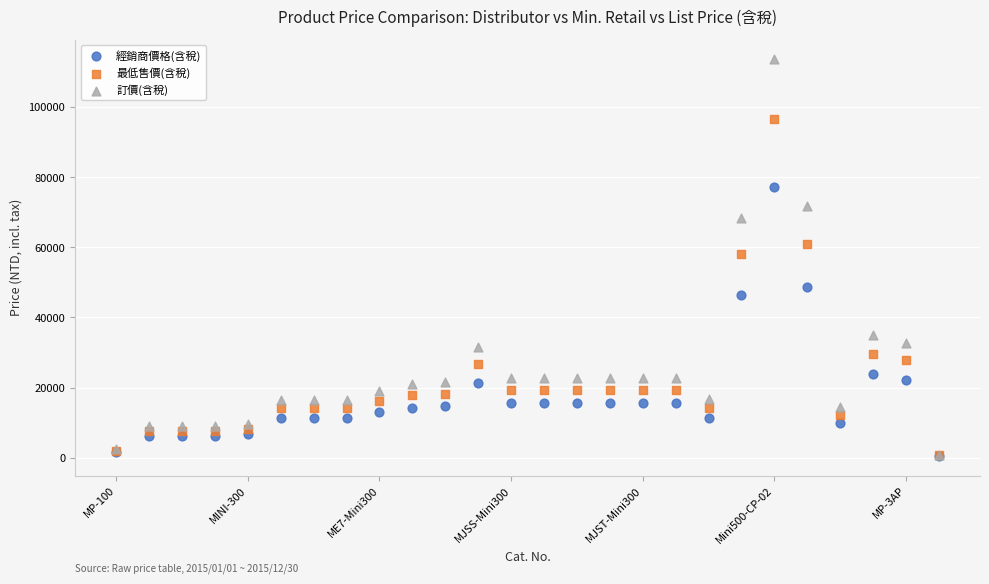

In the 經銷商價格(含稅) series, what Y value is closest to 38900?

46420